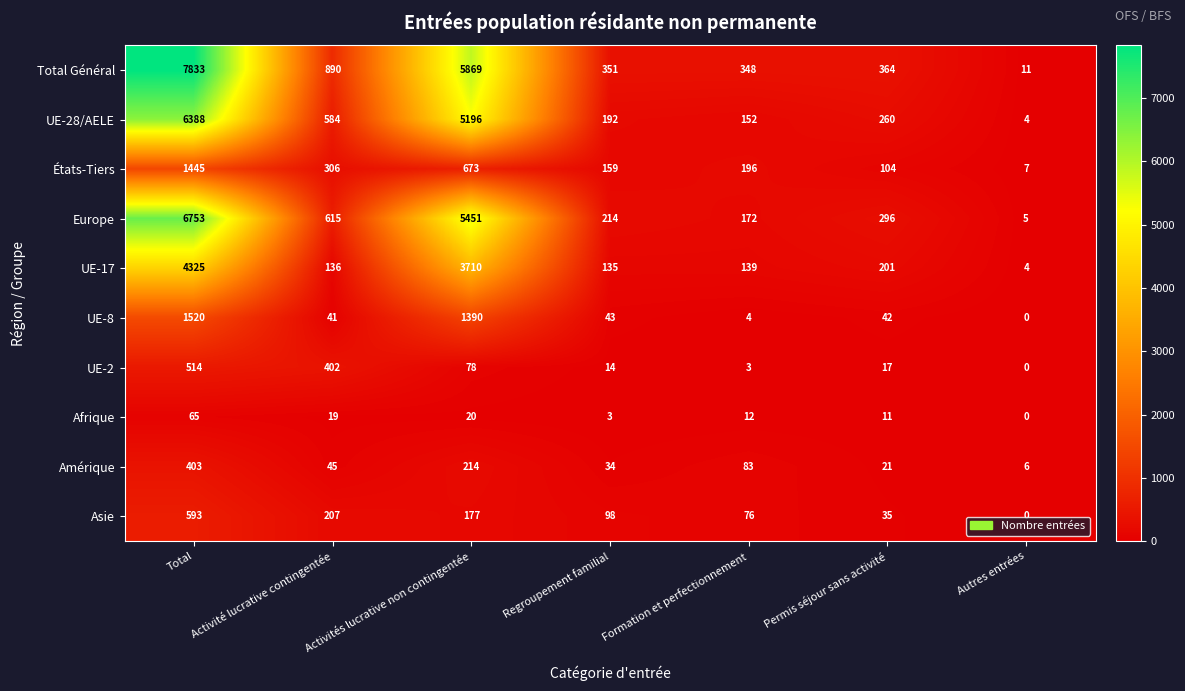

Is it true that Amérique equals 8 at Permis séjour sans activité?

False